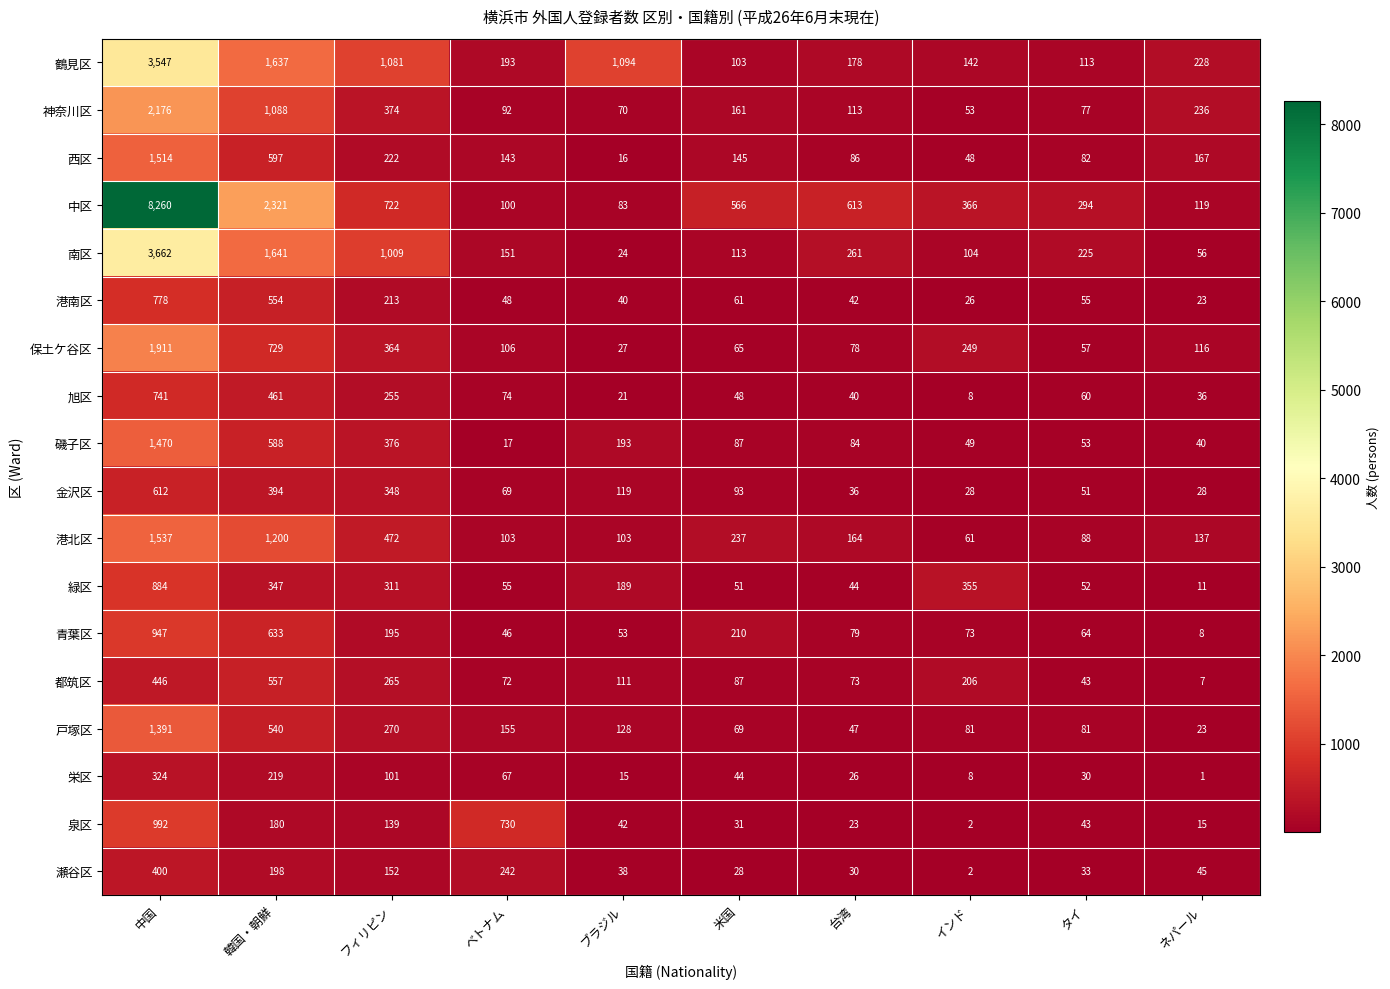

Rank the series by their maximum value, from highest to lowest.

中区, 南区, 鶴見区, 神奈川区, 保土ケ谷区, 港北区, 西区, 磯子区, 戸塚区, 泉区, 青葉区, 緑区, 港南区, 旭区, 金沢区, 都筑区, 瀬谷区, 栄区